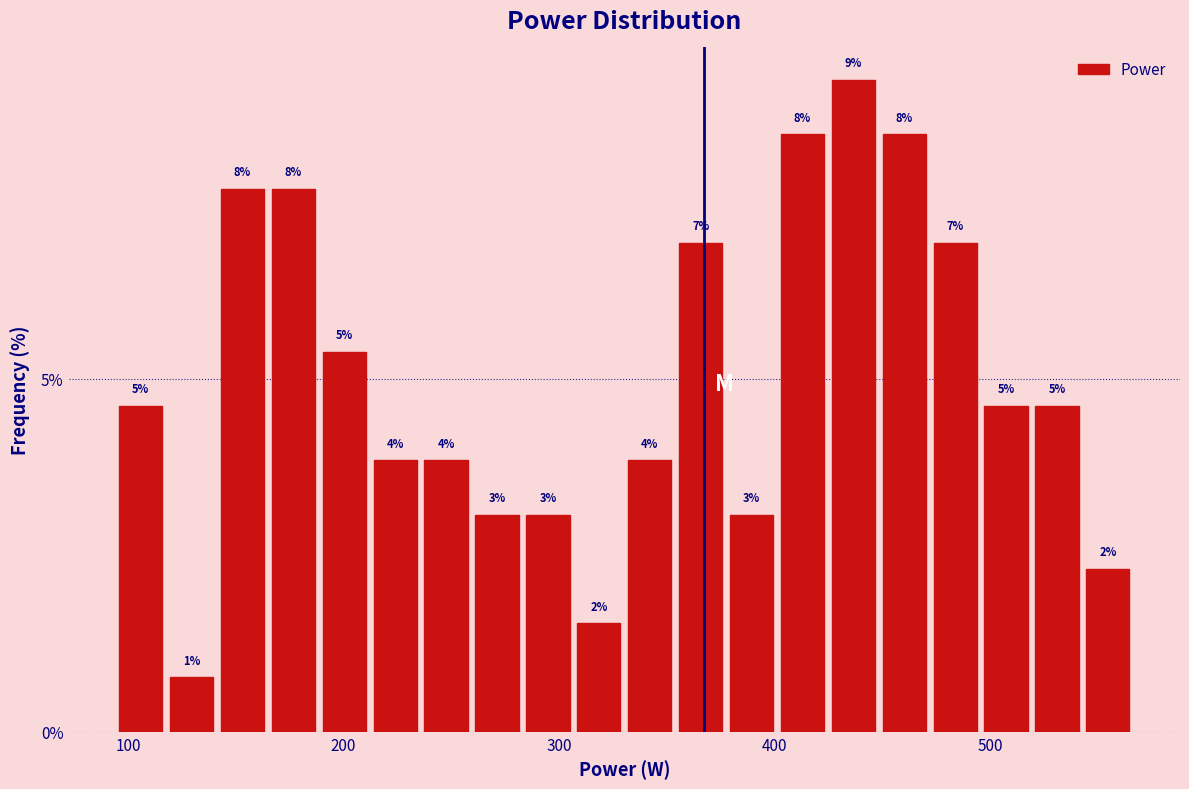

Read against the x-axis, roughly where is the centre of the tallest bar?

440